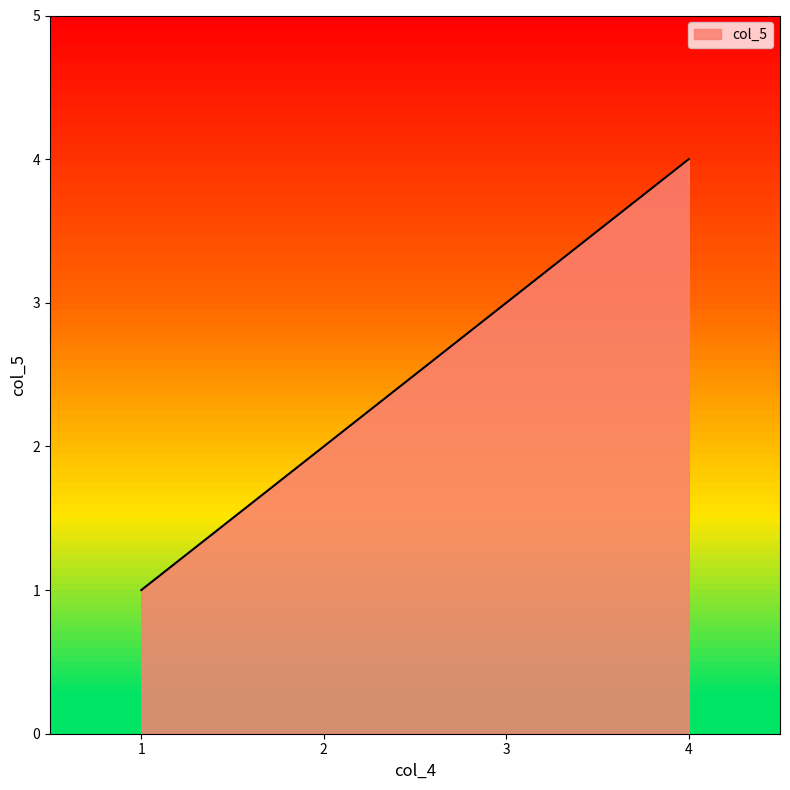

Approximately how many times larger is the value at 2 compared to 4?

0.5